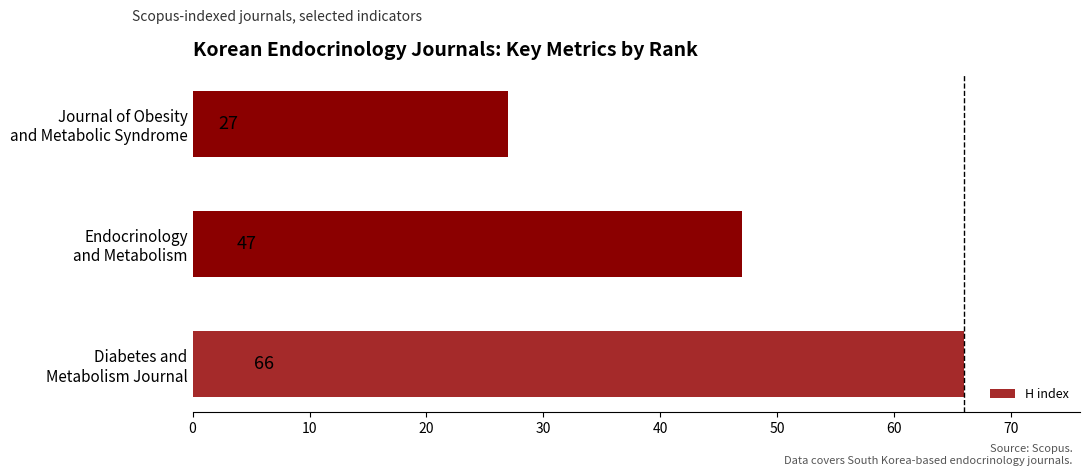

Reading top to bottom, extract all data points from this chart.

27	47	66